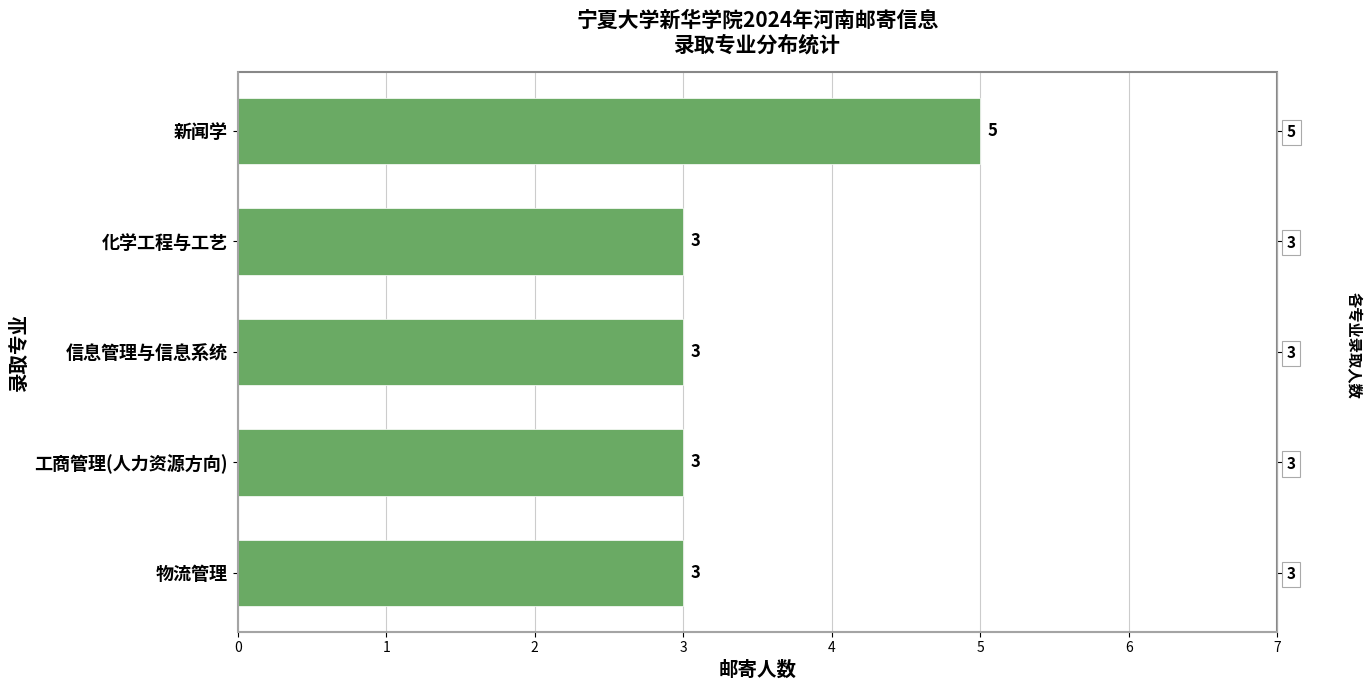

What value does the data have at 3?

3